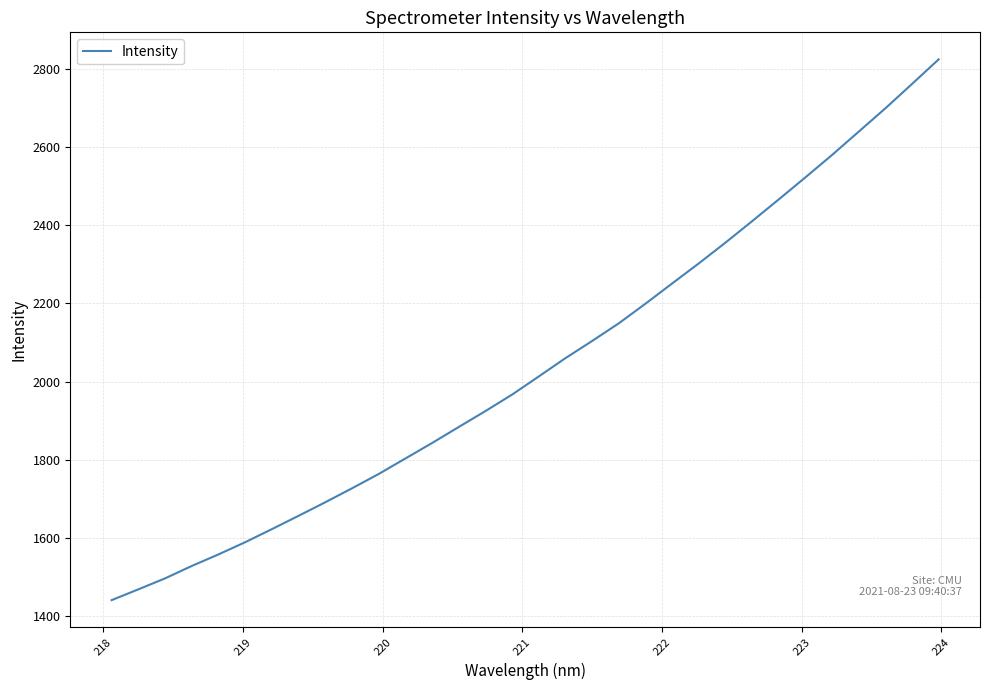

What is the maximum value shown in the chart?

2823.4